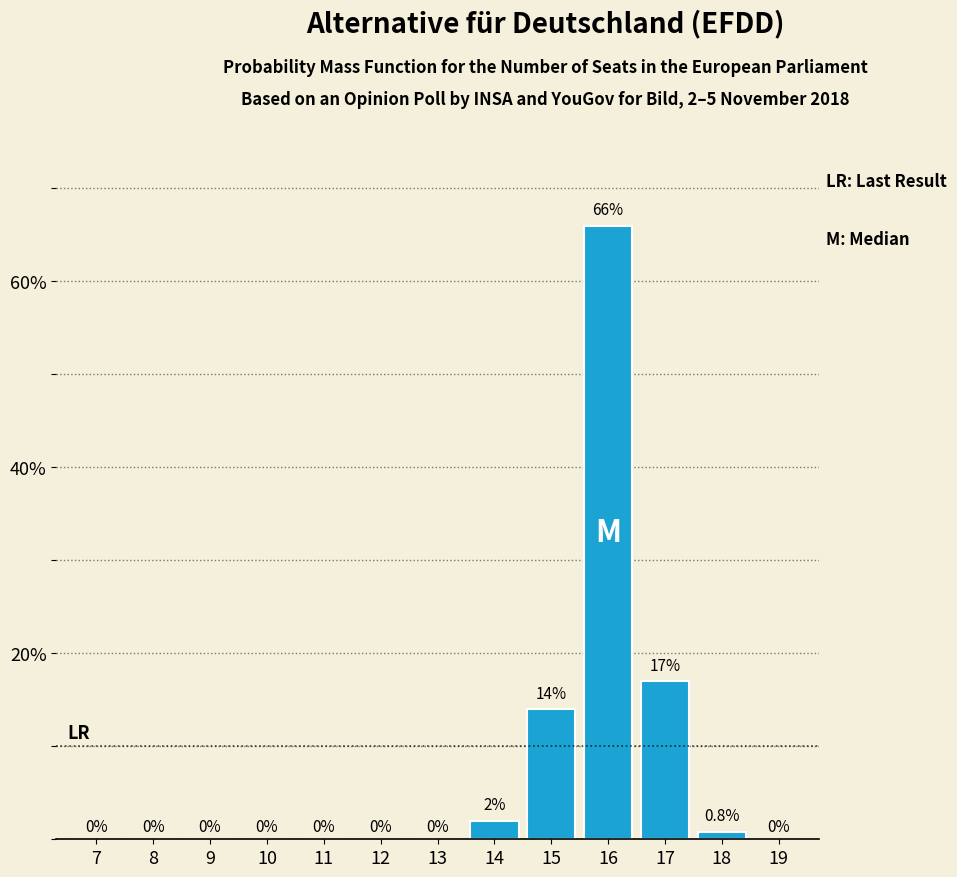

Reading left to right, what are all the values shown in this chart?

7=0.0	8=0.0	9=0.0	10=0.0	11=0.0	12=0.0	13=0.0	14=2.0	15=14.0	16=66.0	17=17.0	18=0.8	19=0.0